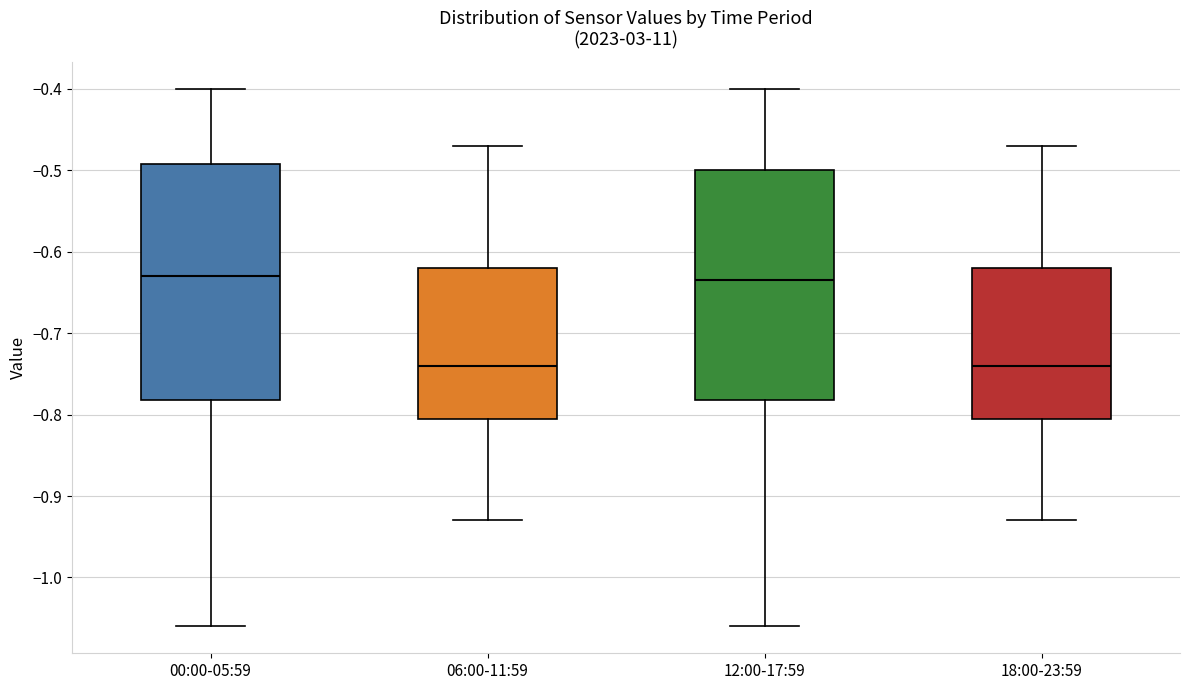

Reading left to right, read every box against the y-axis: the position of its median line, the range the box covers, and the ends of its whiskers. The values are not printed on the chart, so give them approximately, as read against the axis.

00:00-05:59: median -0.63, box -0.78 to -0.49, whiskers -1.06 to -0.40
06:00-11:59: median -0.74, box -0.80 to -0.62, whiskers -0.93 to -0.47
12:00-17:59: median -0.63, box -0.78 to -0.50, whiskers -1.06 to -0.40
18:00-23:59: median -0.74, box -0.80 to -0.62, whiskers -0.93 to -0.47